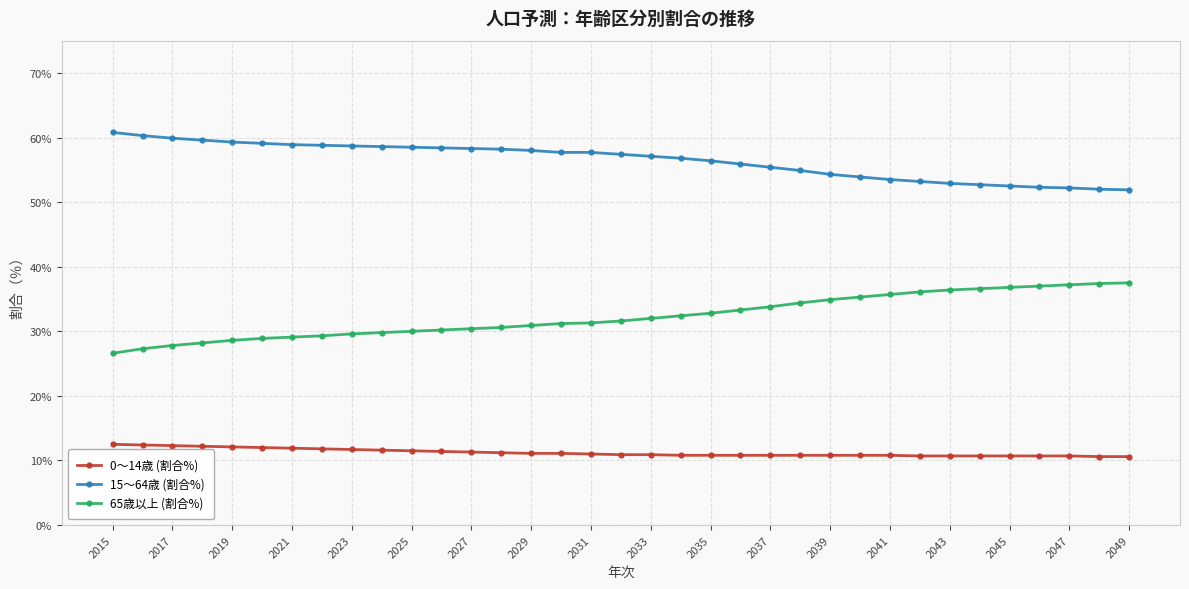

What is the value of the 0～14歳 (割合%) point at the 15th from the left?

11.1